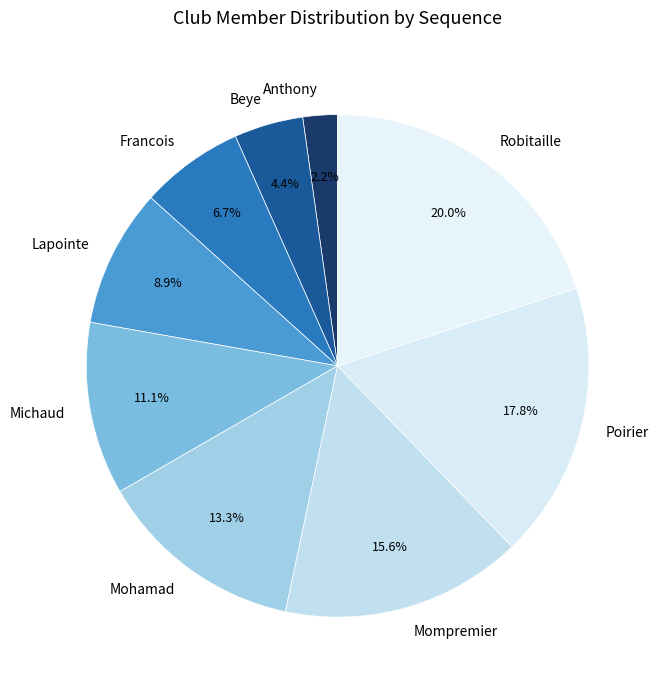

To the nearest percent, what is the combined percentage of Beye and Anthony?

7%